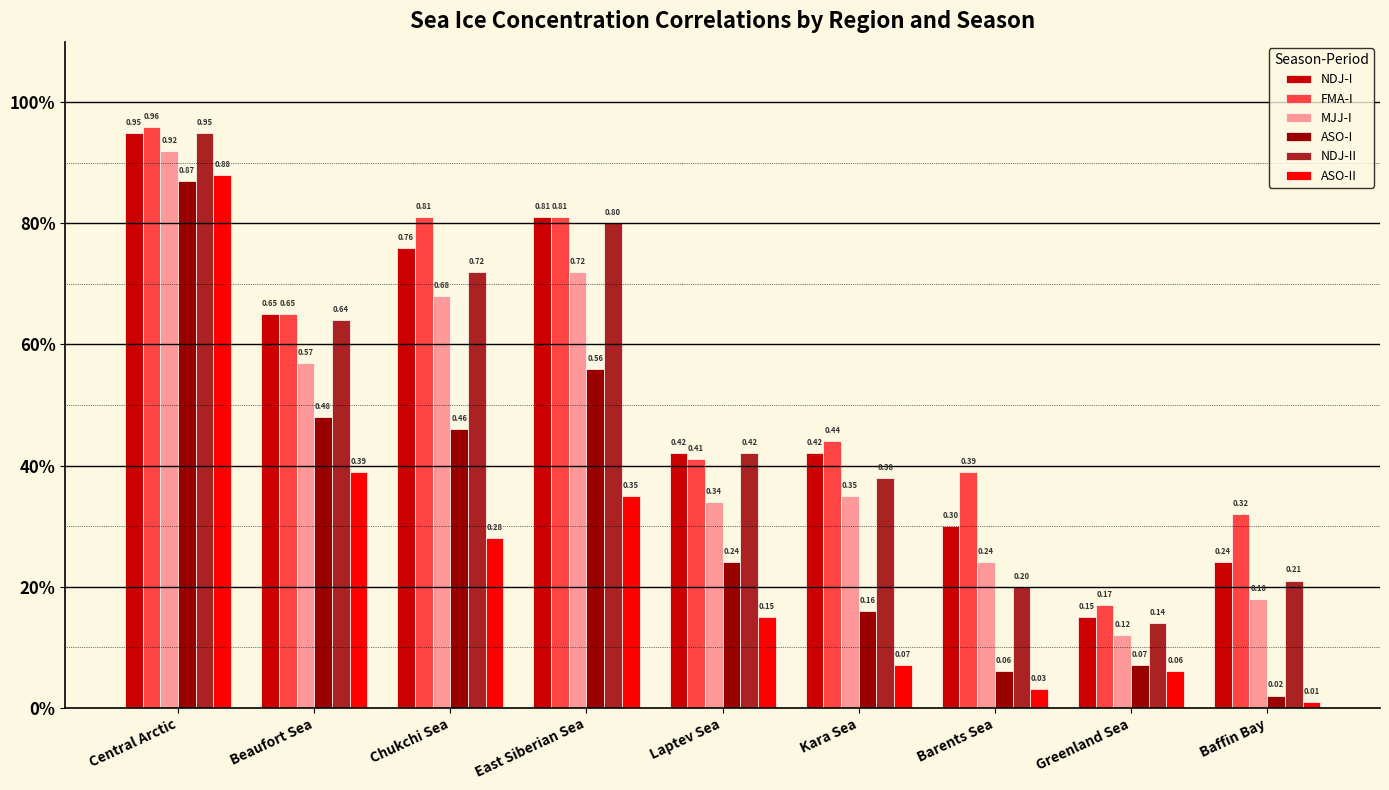

Does the chart contain any negative values?

No